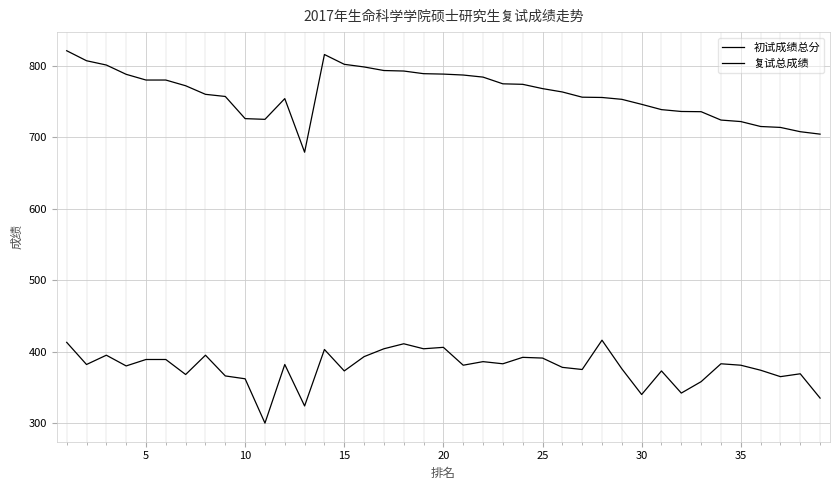

True or false: 复试总成绩 and 初试成绩总分 intersect in this chart.

False